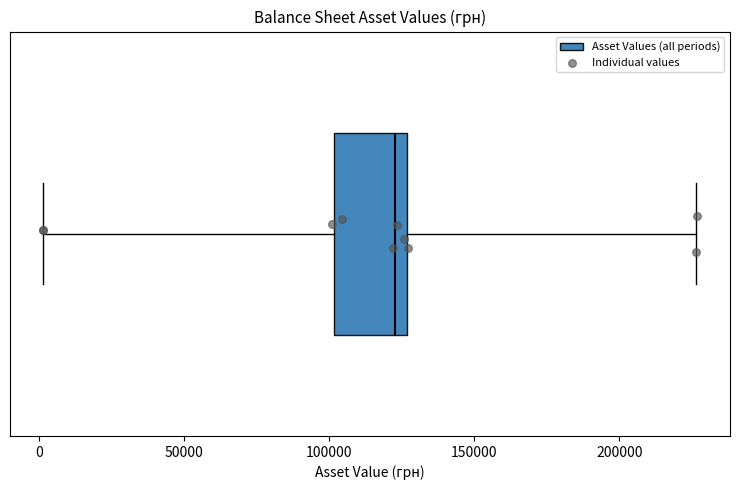

Transcribe this box plot: give where the median line is, the range the box spans, and where the two whiskers end, as read against the x-axis. The values are not printed on the chart, so give them approximately, as read against the axis.

median 125000 (just left of the box's right edge), box 100000 to 125000, whiskers 0 to 225000